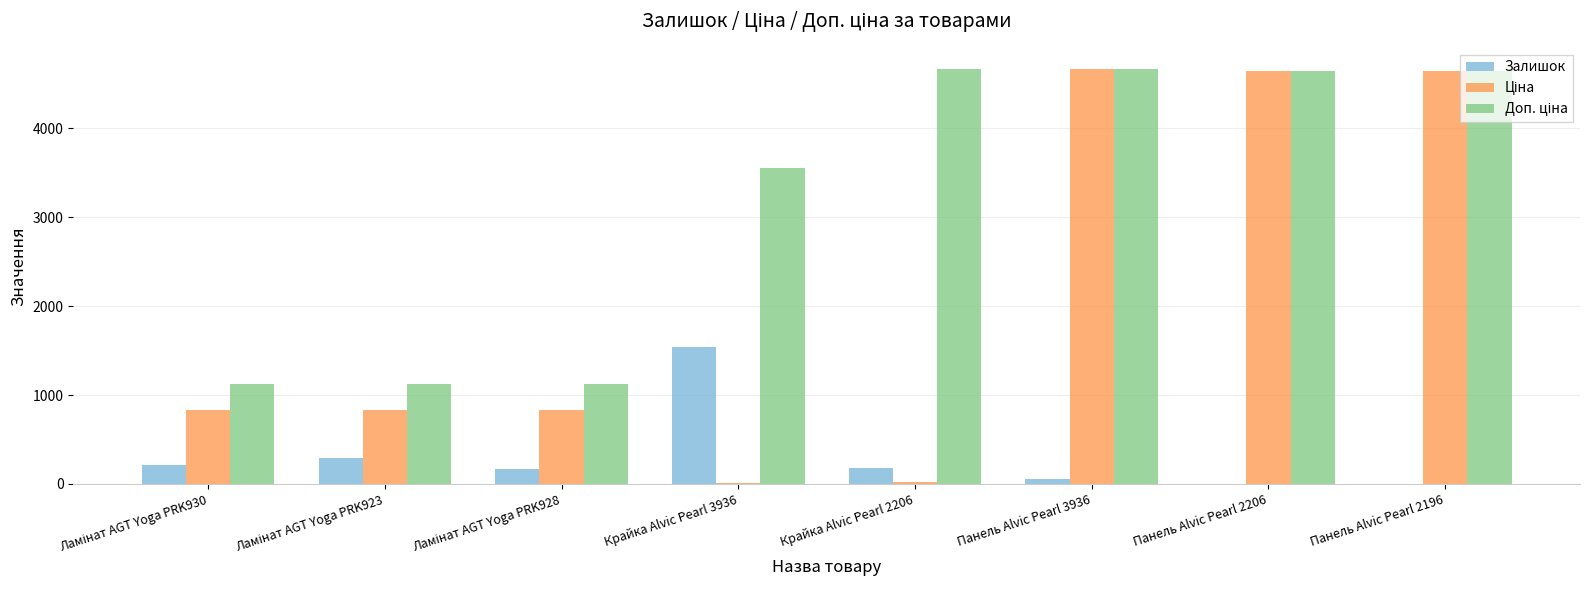

What is the sum of all Залишок values?

2449.0